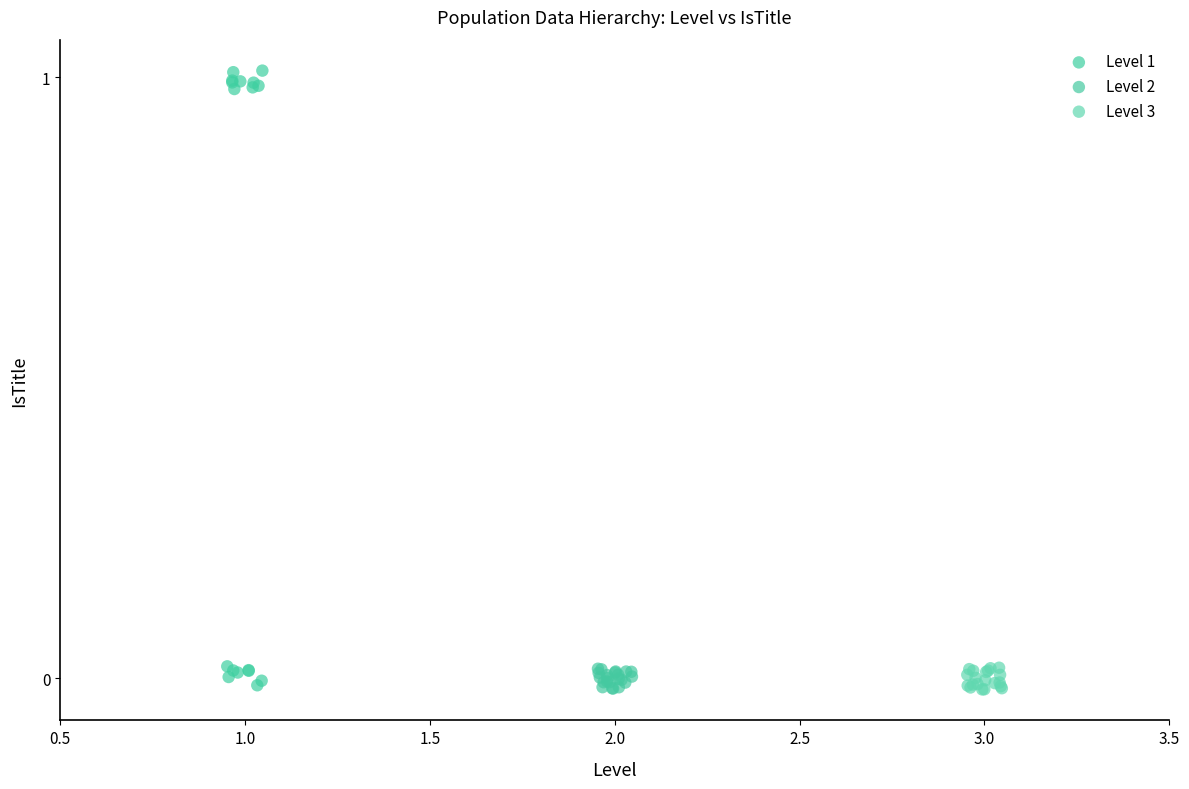

Which series has the largest Y range (max minus min)?

Level 1